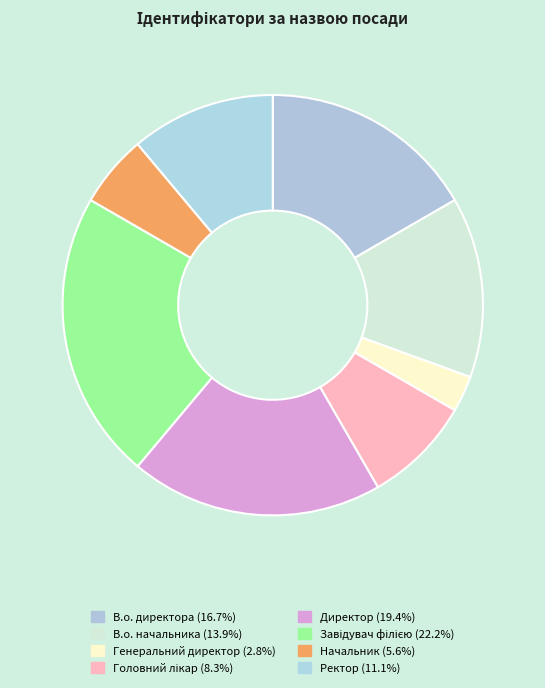

Is В.о. начальника the majority of the pie?

No